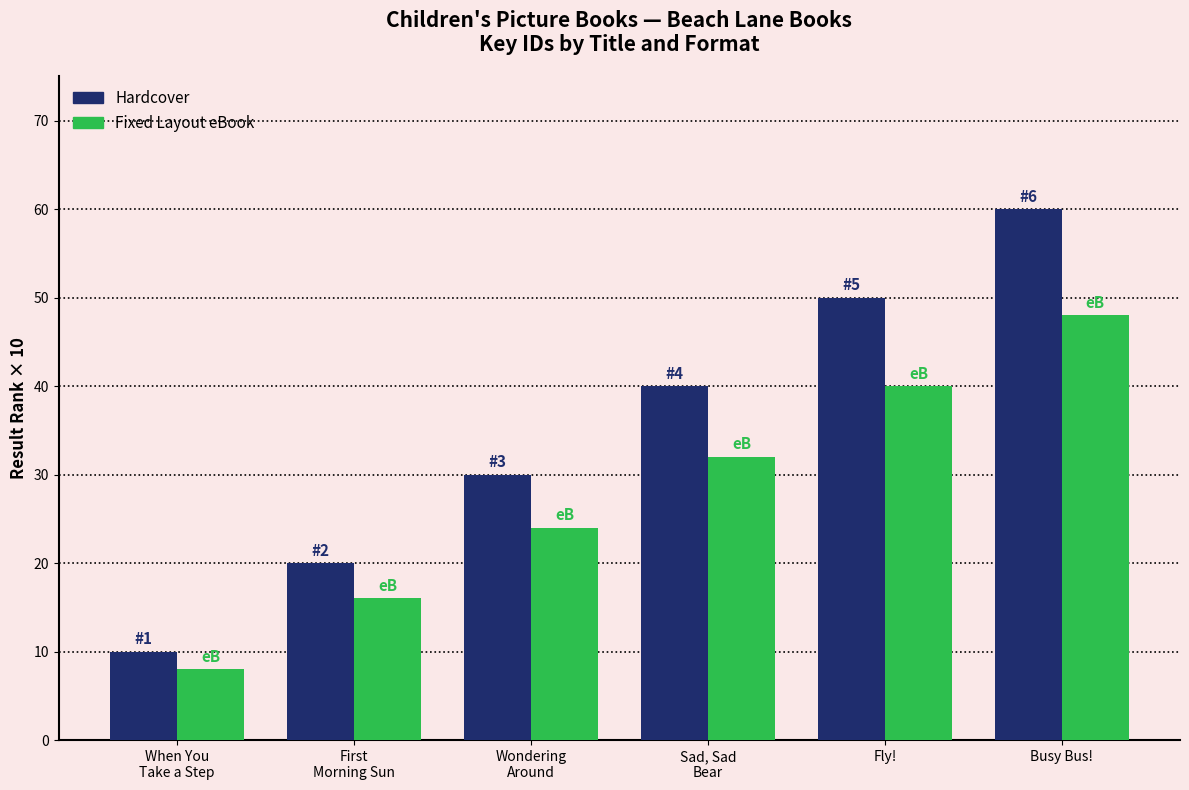

Which category has the lowest value in the Hardcover series?

When You
Take a Step